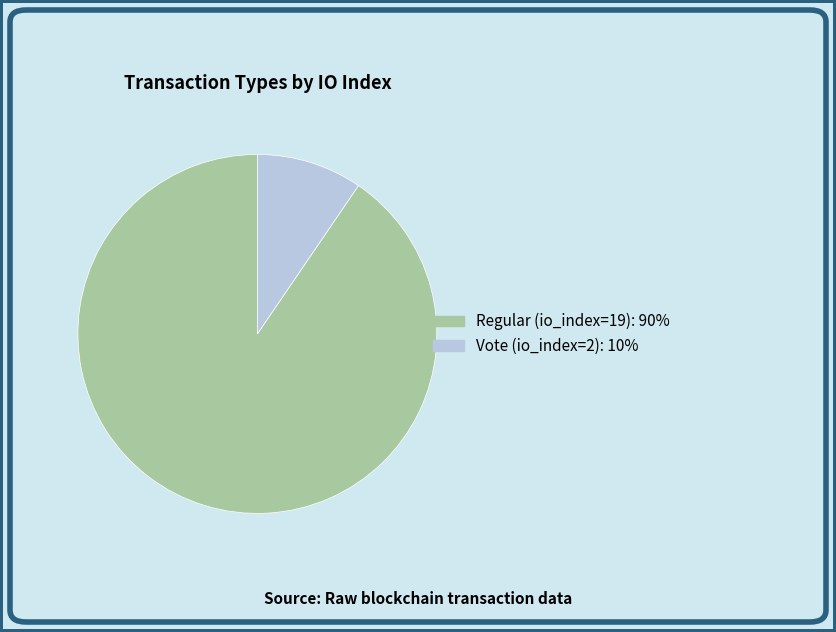

Is it true that Regular (io_index=19) is 90% of the pie?

True